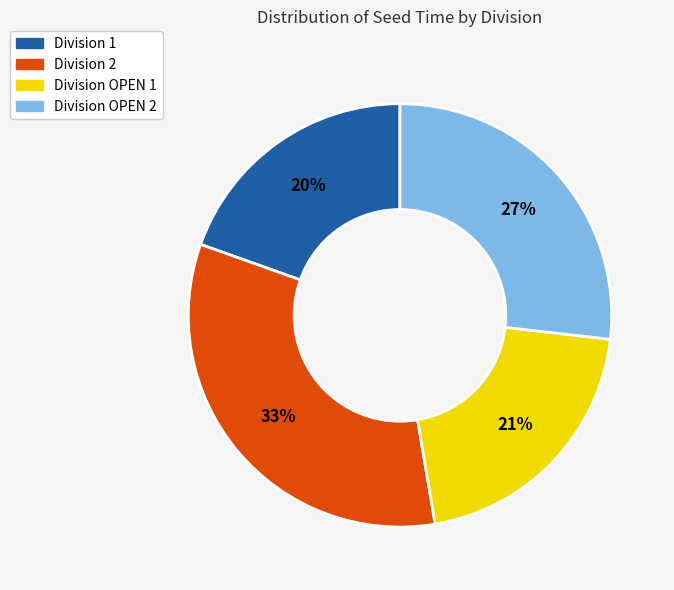

Is there any slice that represents more than half of the pie?

No